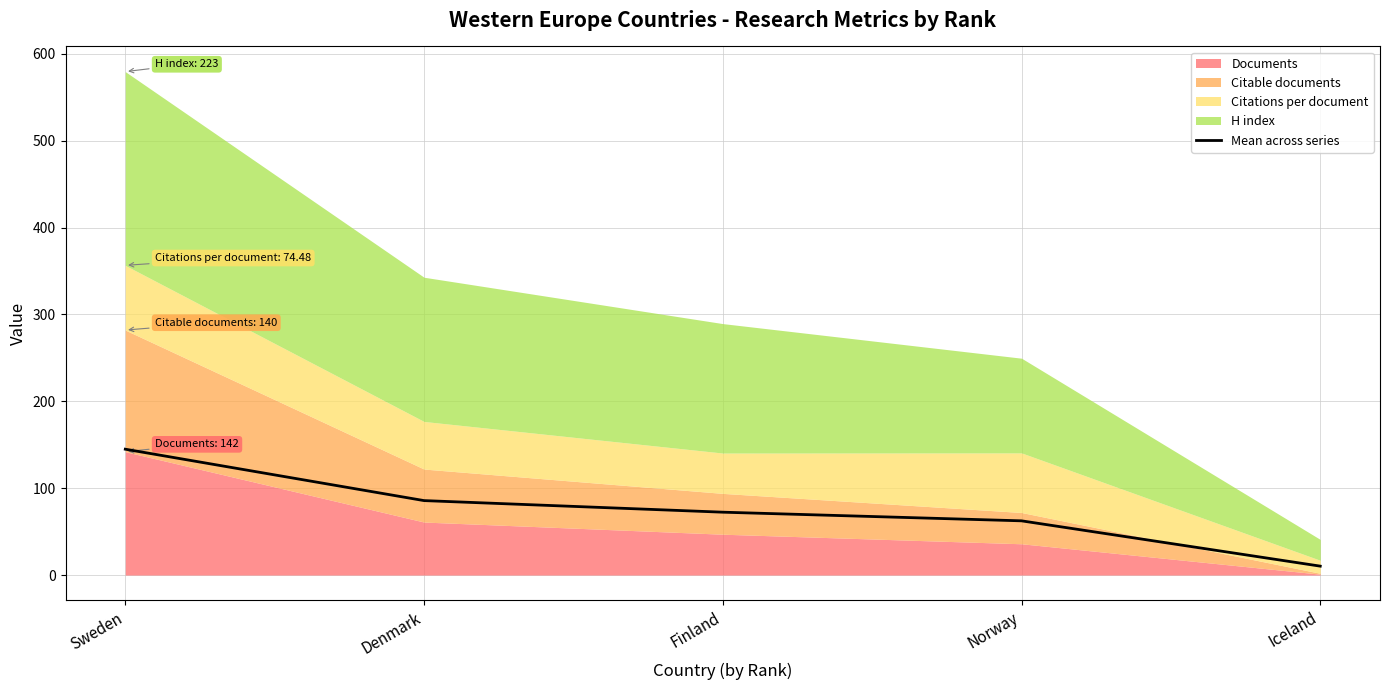

Reading right to left, extract all data points from this chart.

Iceland=10.2	Norway=62.4	Finland=72.4	Denmark=85.7	Sweden=144.9